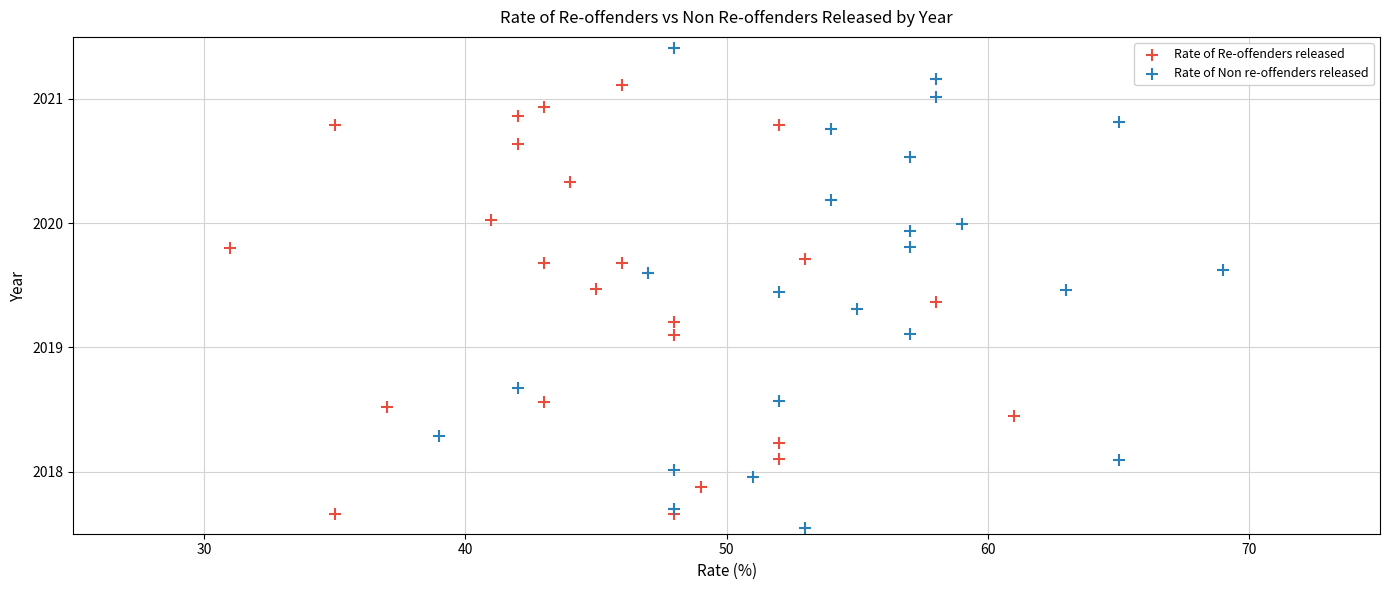

Which series has the widest spread of Y values?

Rate of Non re-offenders released